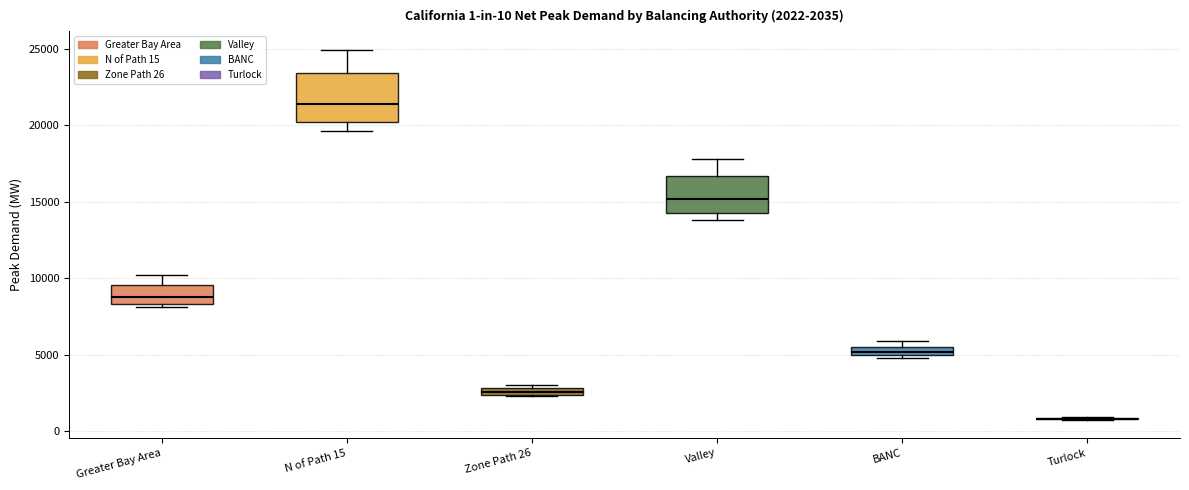

Which box is the tallest, from its lower edge to its upper edge?

N of Path 15